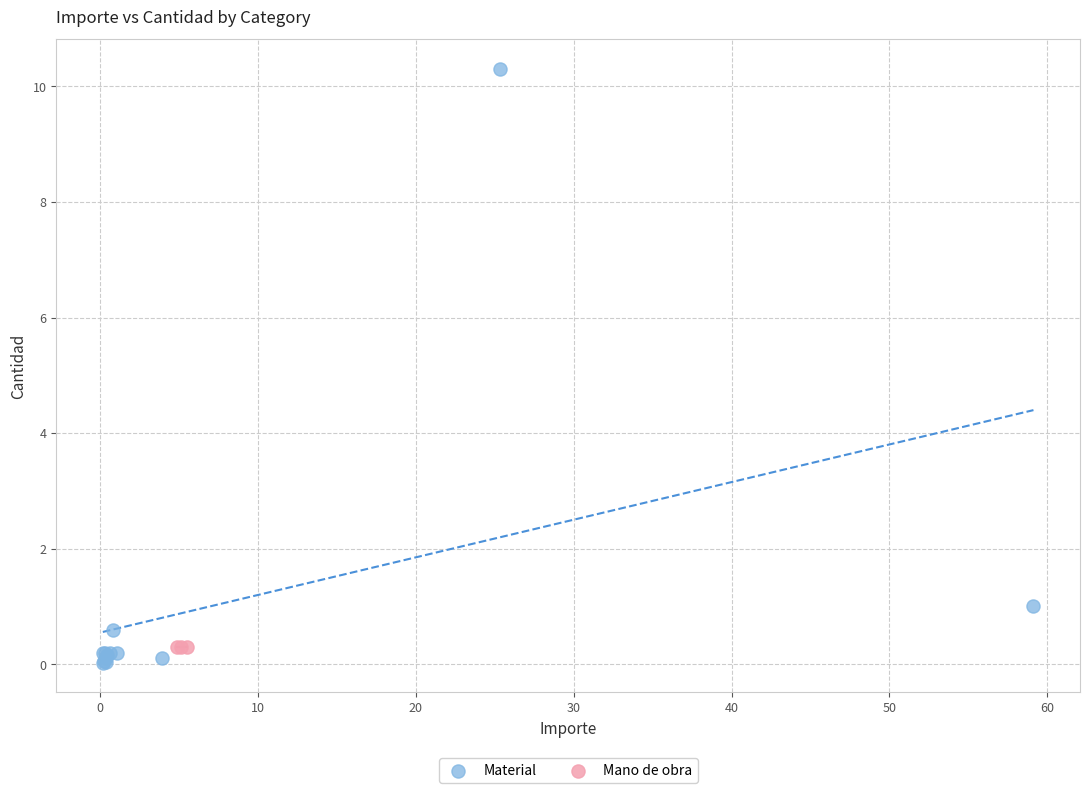

Which series reaches the maximum Y coordinate?

Material